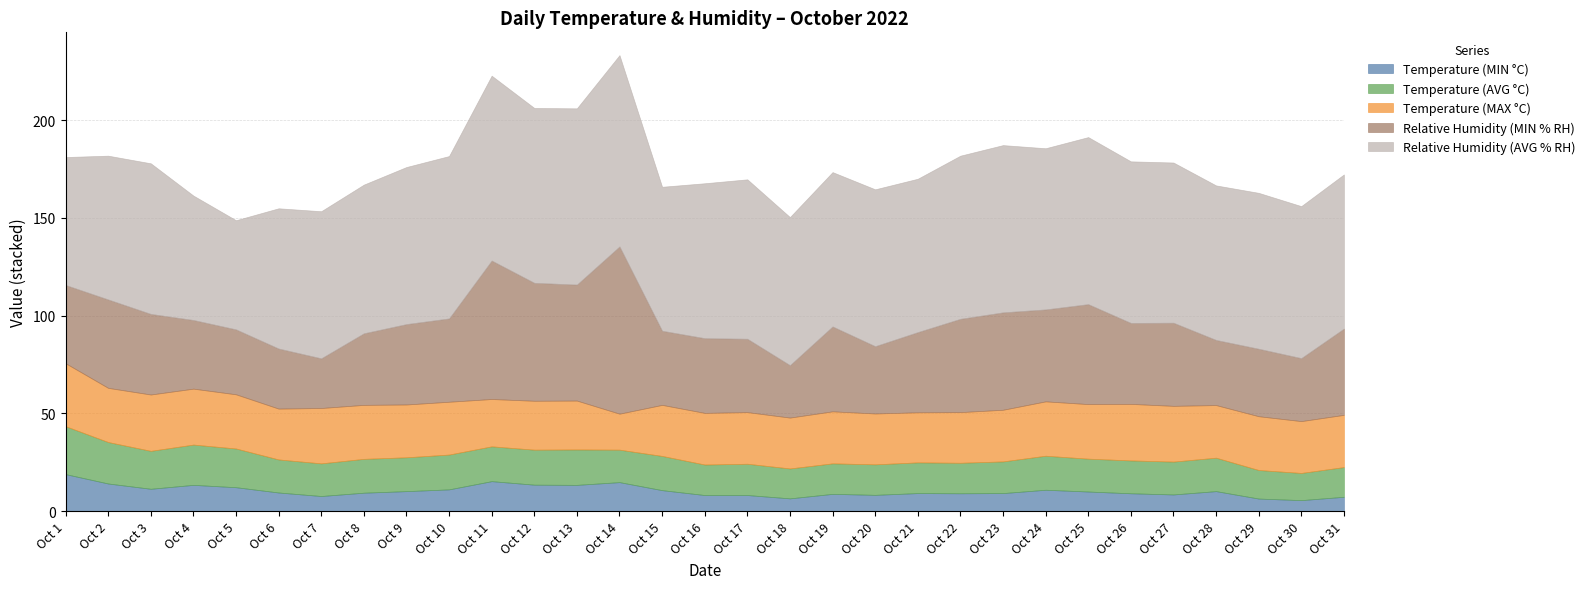

Which category has the highest value in the Relative Humidity (AVG % RH) series?

Oct 14